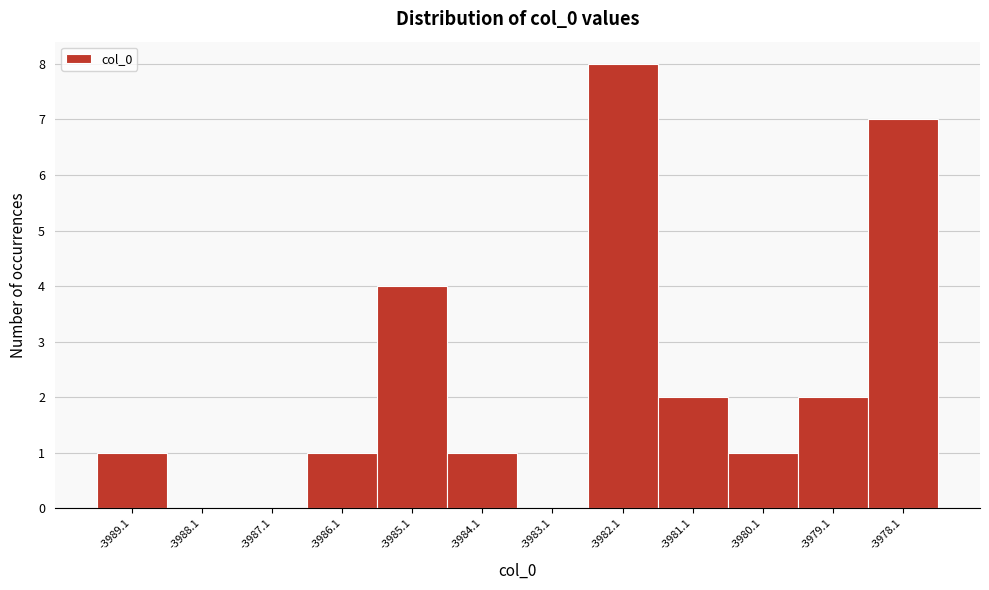

Reading left to right, list every bar in this chart as the range it spans on the x-axis followed by its height. Neither the bar edges nor the heights are printed on the chart, so give them approximately, as read against the axes.

-3989.6 to -3988.6: 1
-3988.6 to -3987.6: 0
-3987.6 to -3986.6: 0
-3986.6 to -3985.6: 1
-3985.6 to -3984.6: 4
-3984.6 to -3983.6: 1
-3983.6 to -3982.6: 0
-3982.6 to -3981.6: 8
-3981.6 to -3980.6: 2
-3980.6 to -3979.6: 1
-3979.6 to -3978.6: 2
-3978.6 to -3977.6: 7